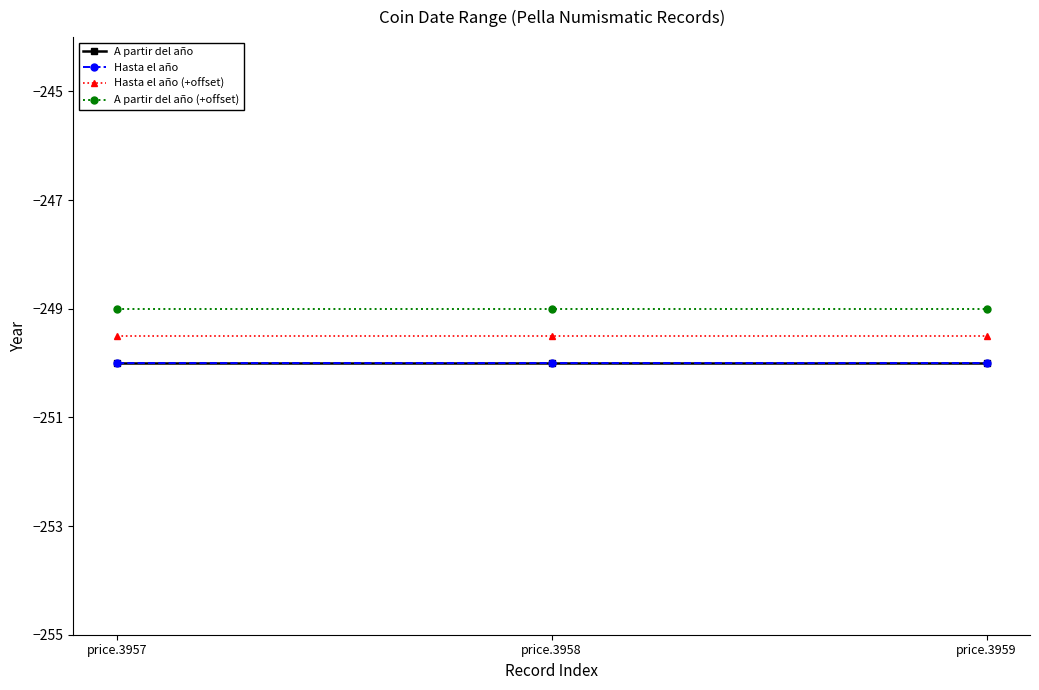

Rank the series at price.3958 from lowest to highest value.

A partir del año, Hasta el año, Hasta el año (+offset), A partir del año (+offset)